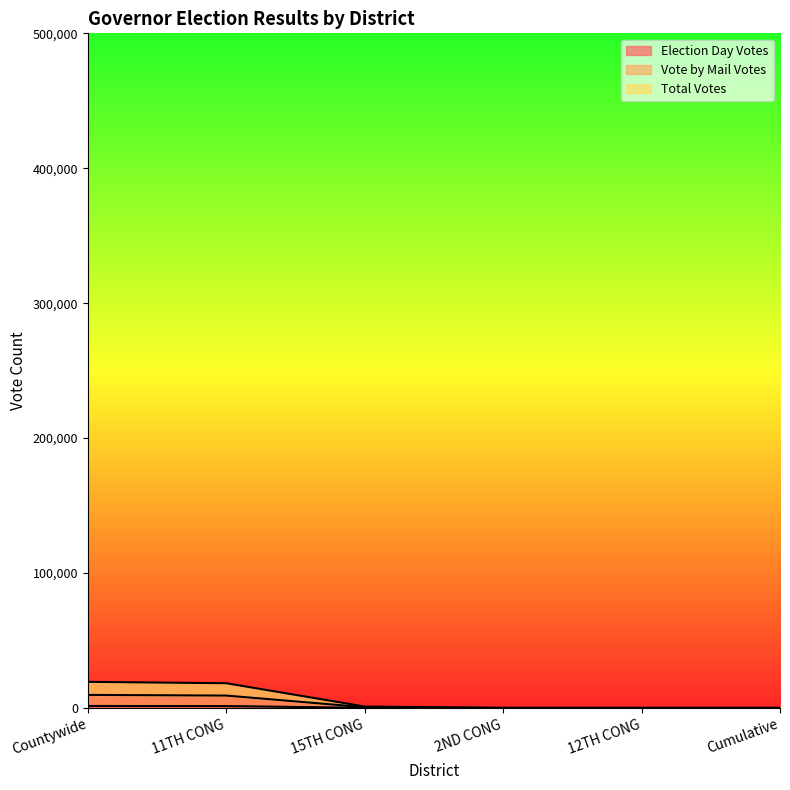

Where does the Vote by Mail Votes series first go above 512?

Countywide